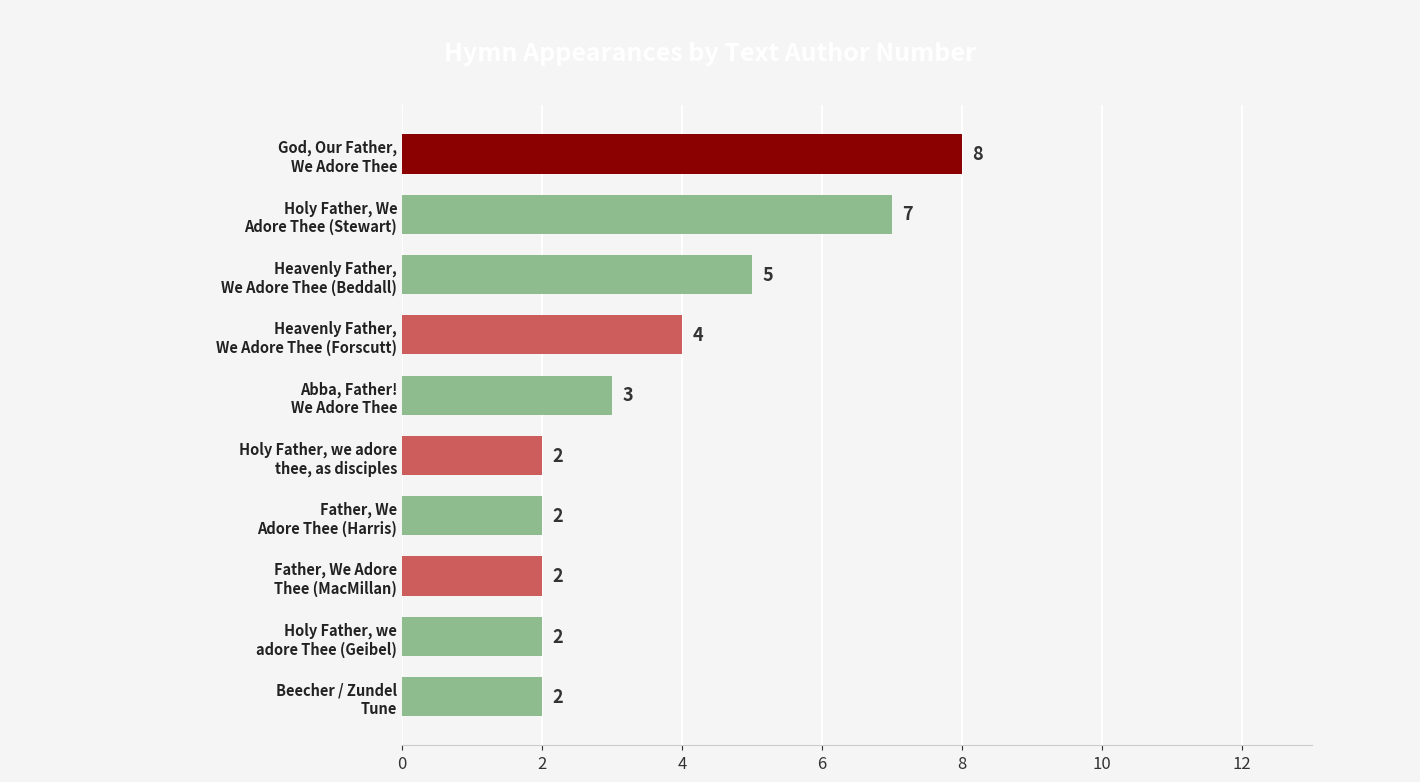

Count the values in the range 2 to 5.

8